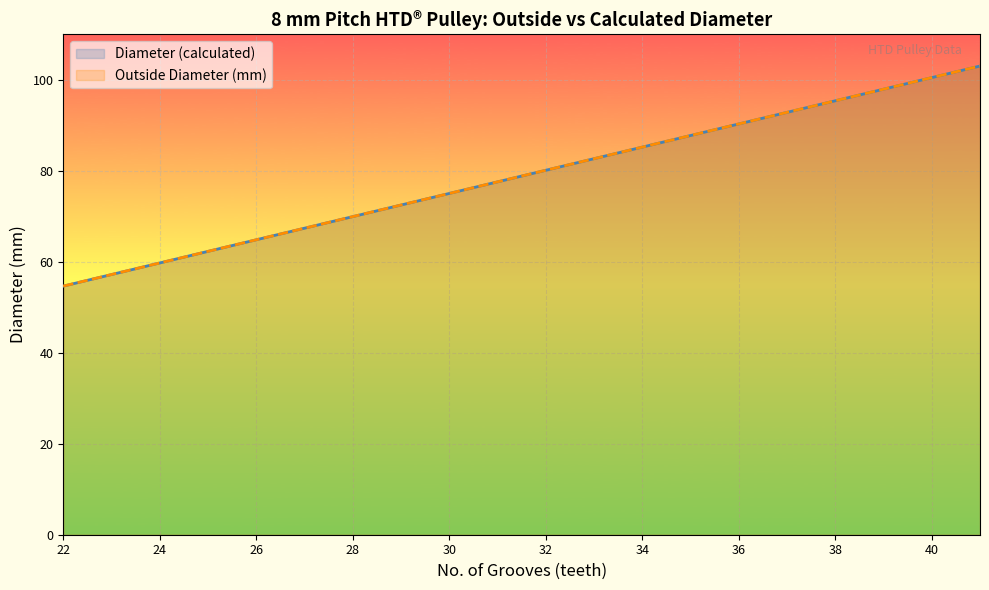

Where is Diameter (calculated) / Grooves nearest to the value 2?

22